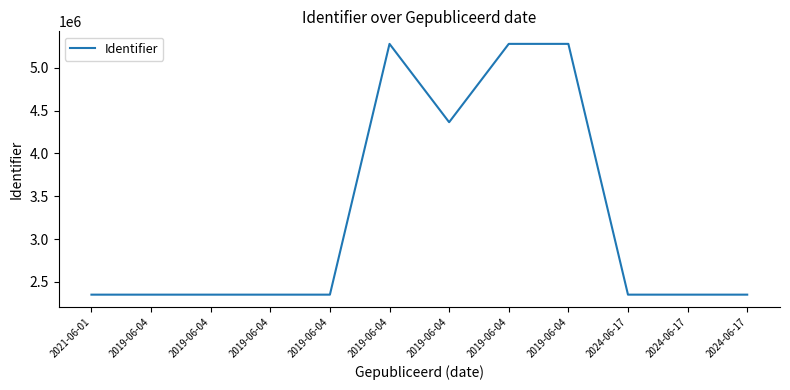

Reading right to left, transcribe all the data shown in this chart.

2351054	2351042	2351020	5279436	5279429	4364704	5279384	2350998	2350984	2350981	2350978	2350975